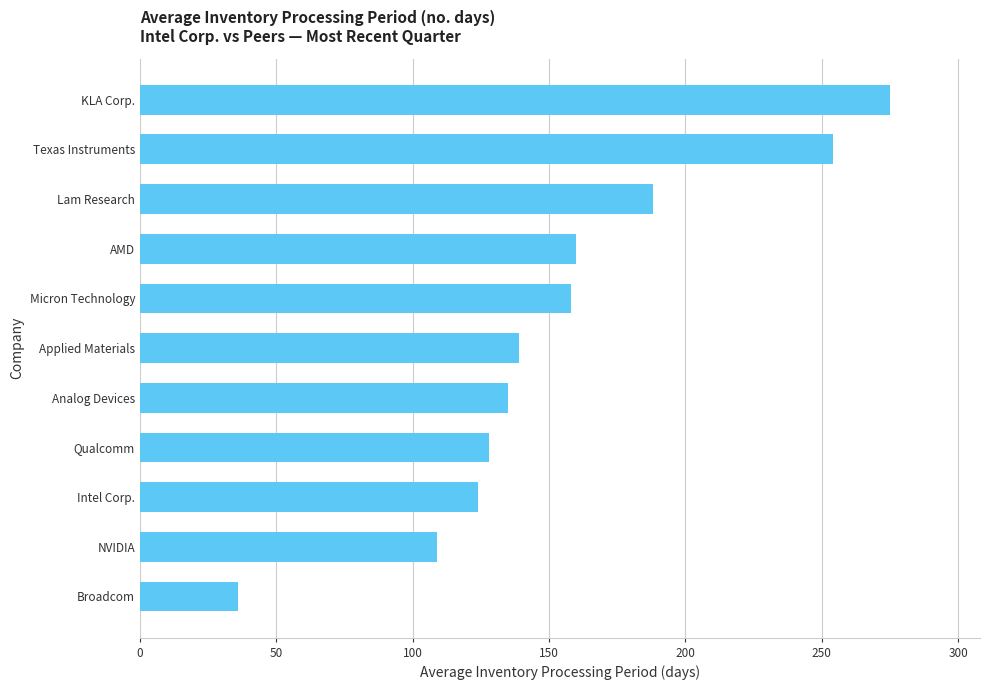

How many bars are there in total?

11